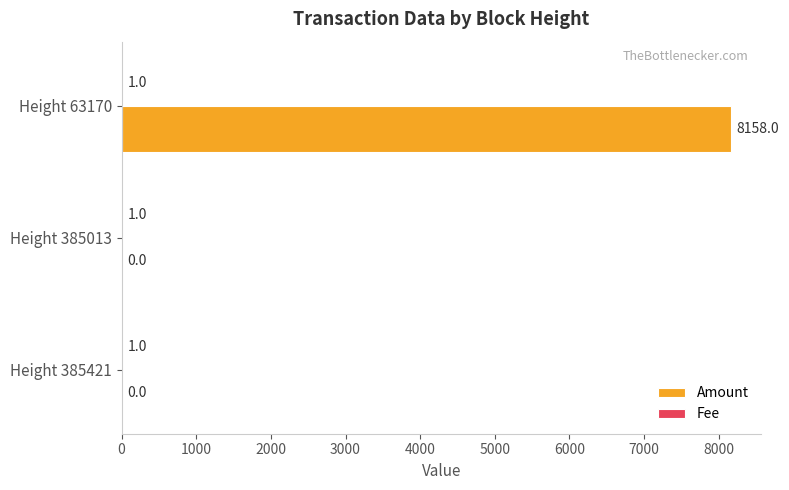

What is the total value across all series at Height 63170?

8159